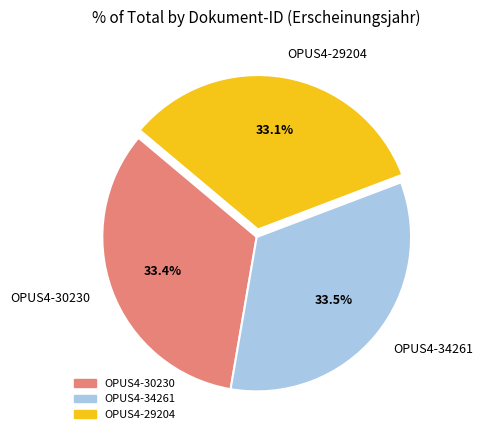

To the nearest percent, what is the combined percentage of OPUS4-34261 and OPUS4-29204?

67%